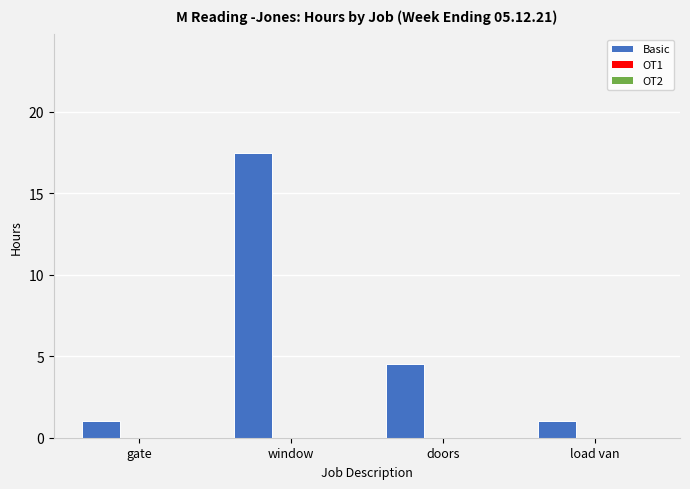

Are the bars horizontal?

No